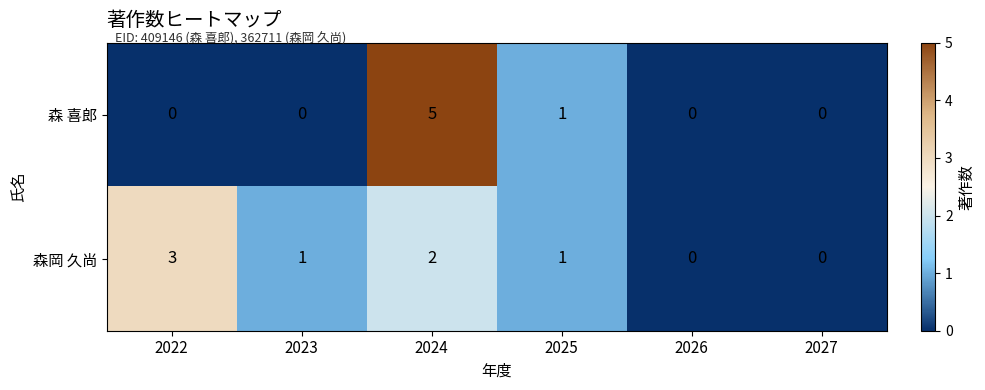

List the series in order of their overall mean, highest first.

森岡 久尚, 森 喜郎